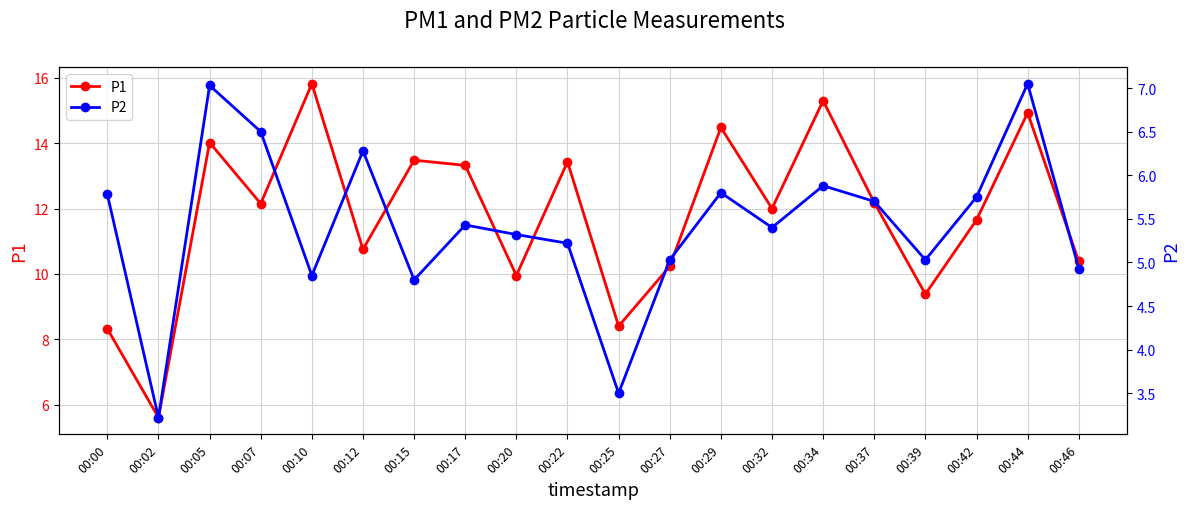

What is the approximate value of P1 at 00:27?

10.2